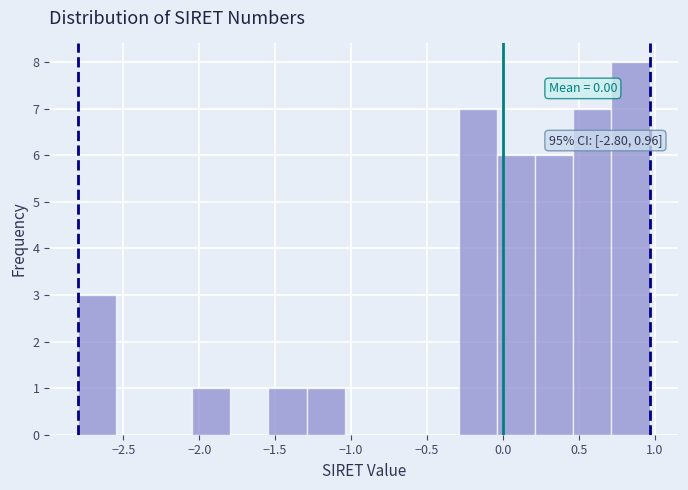

Over which range of the x-axis is the bar tallest?

0.70 to 0.95